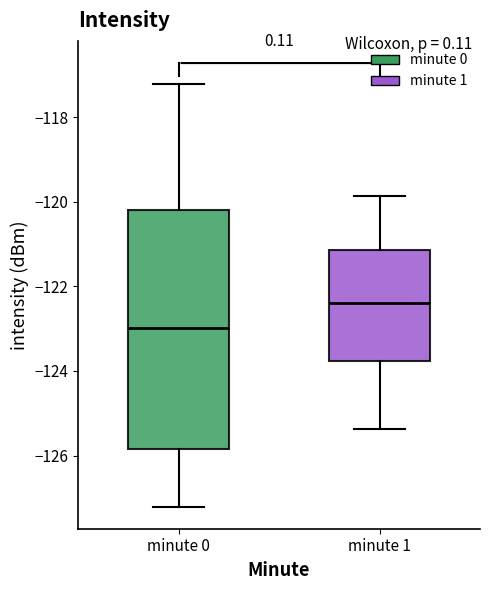

Comparing the boxes themselves (not the whiskers), which one is the tallest?

minute 0